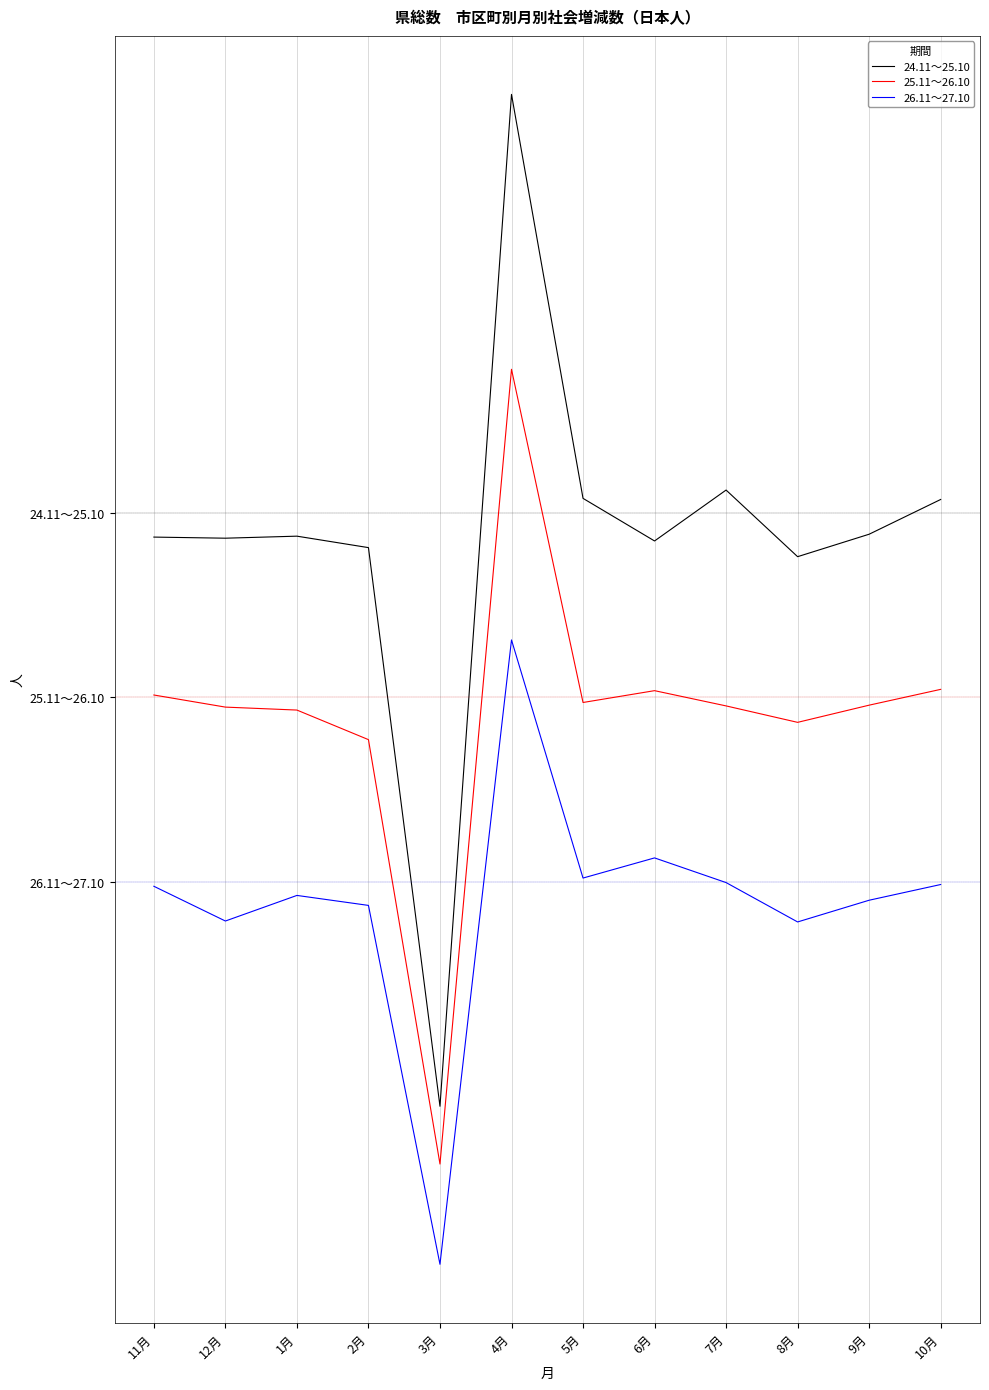

At which label does 25.11～26.10 first exceed 1915?

11月